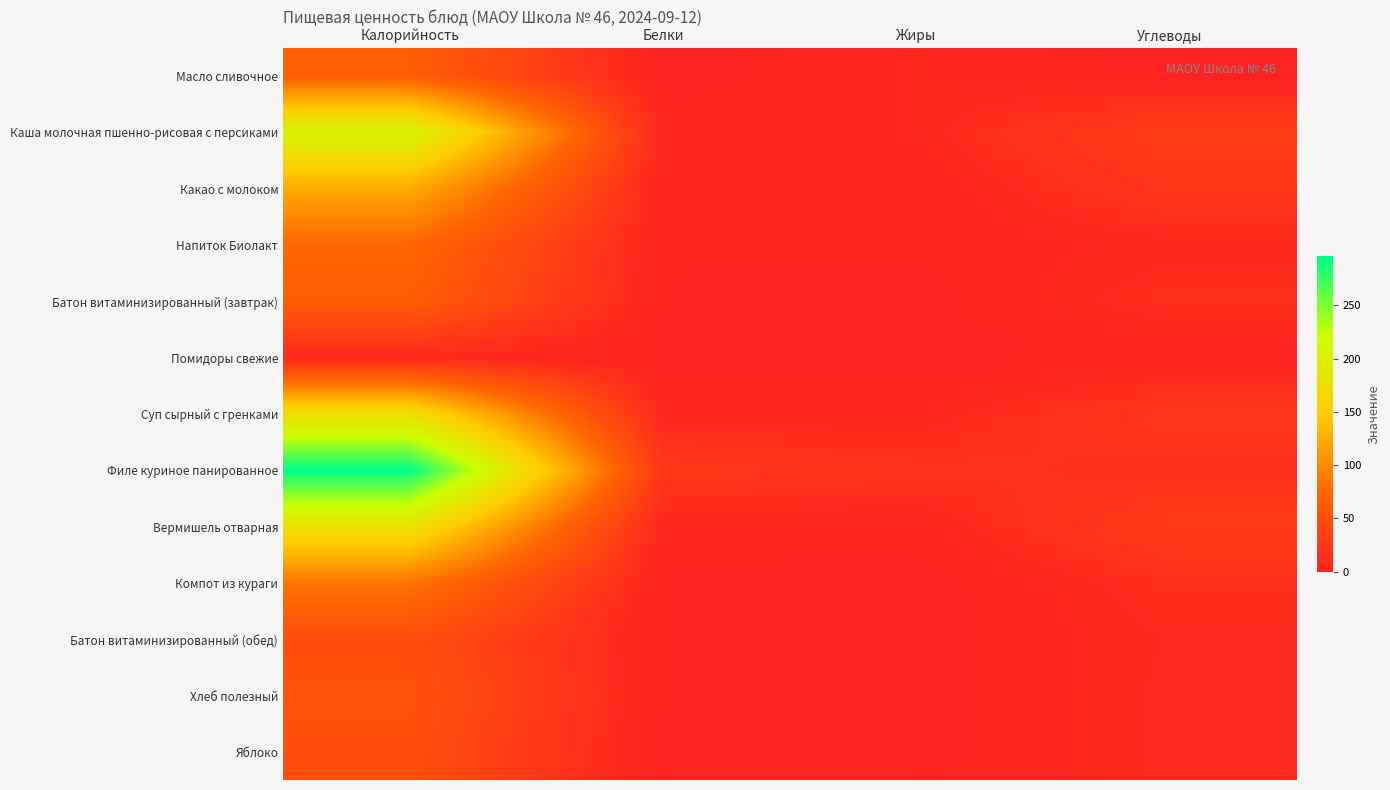

At Белки, list the series in order from smallest to largest.

Масло сливочное, Помидоры свежие, Яблоко, Компот из кураги, Батон витаминизированный (обед), Хлеб полезный, Батон витаминизированный (завтрак), Напиток Биолакт, Какао с молоком, Каша молочная пшенно-рисовая с персиками, Вермишель отварная, Суп сырный с гренками, Филе куриное панированное